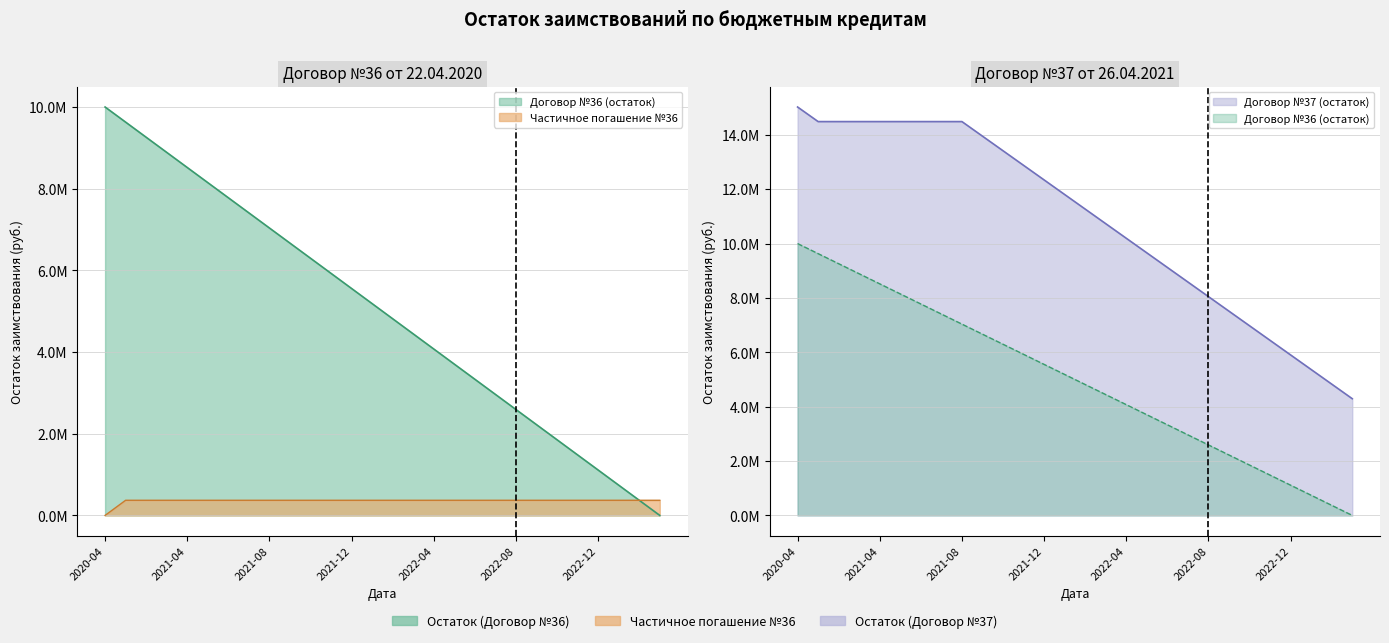

What is the label of the 11th point from the left?

2021-10